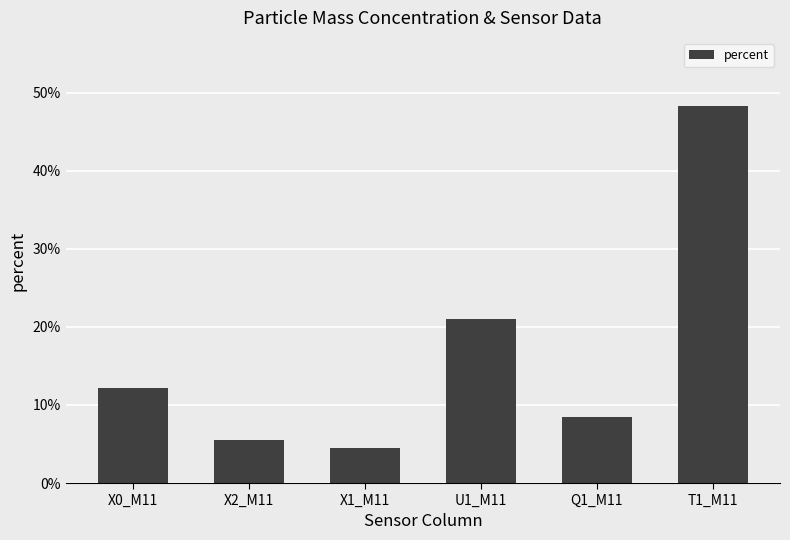

What is the greatest value displayed?

48.3